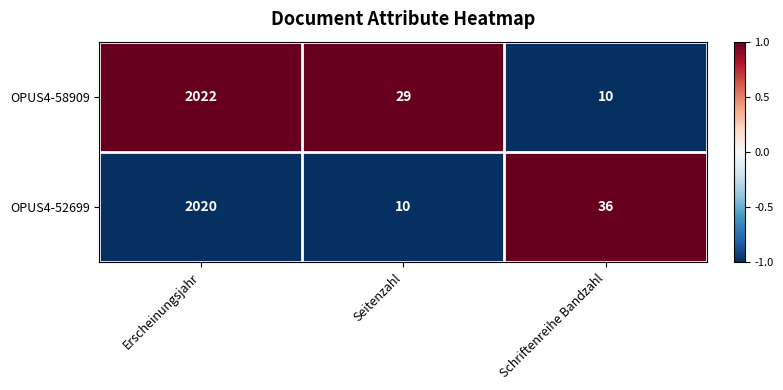

Is the value of OPUS4-52699 at Erscheinungsjahr greater than the value of OPUS4-58909 at Schriftenreihe Bandzahl?

Yes